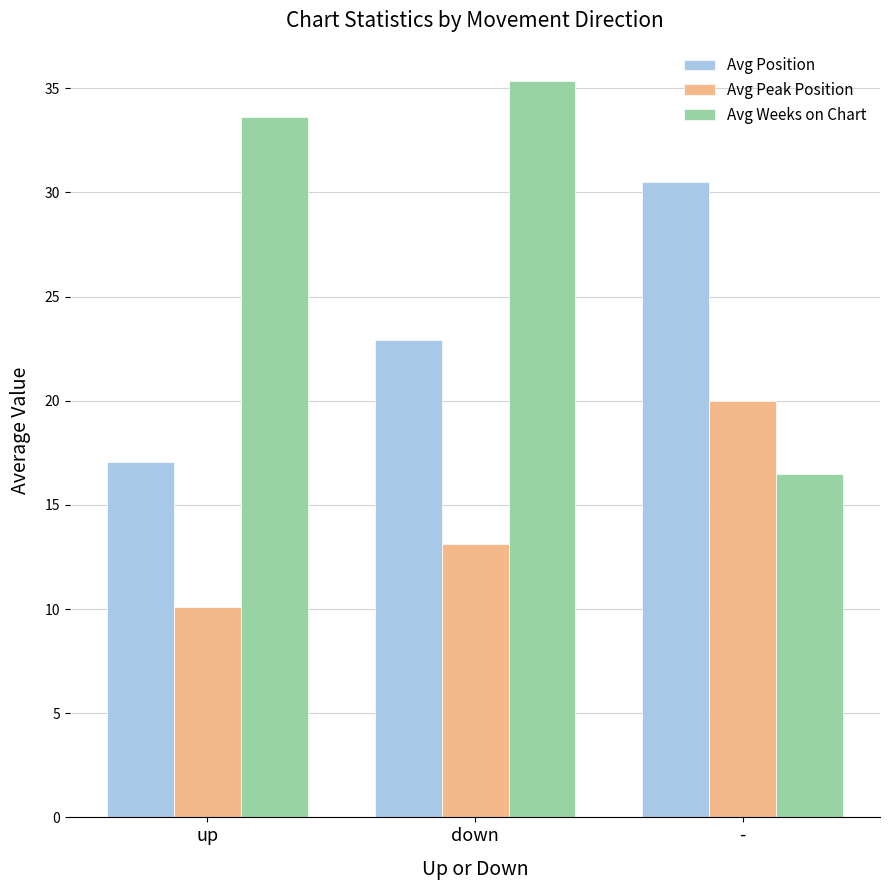

What is the spread (max minus min) of values at -?

14.0